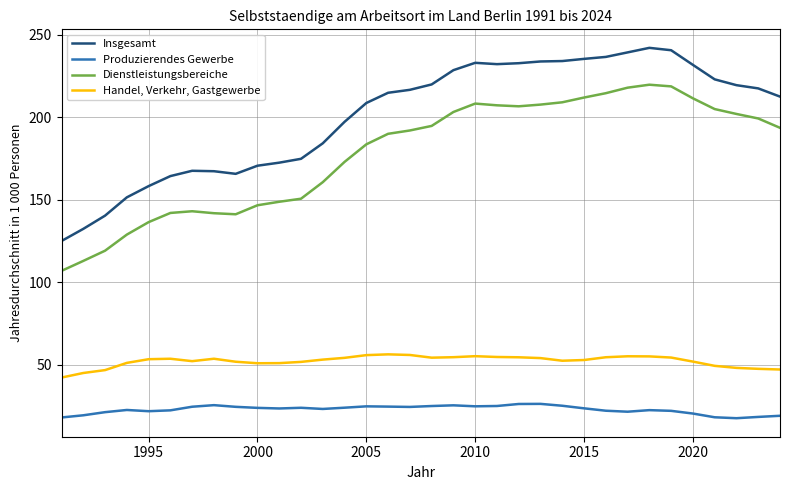

True or false: Handel, Verkehr, Gastgewerbe and Insgesamt cross at least once.

False